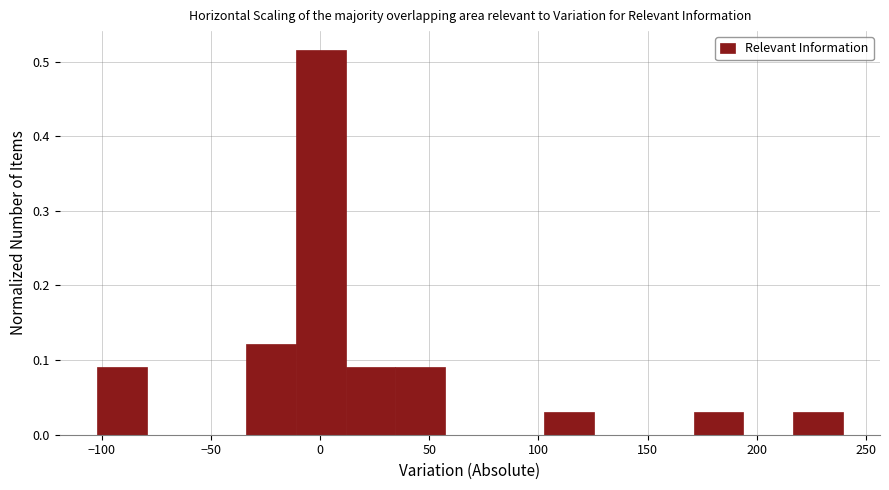

Which range on the x-axis has the tallest bar?

-10 to 10